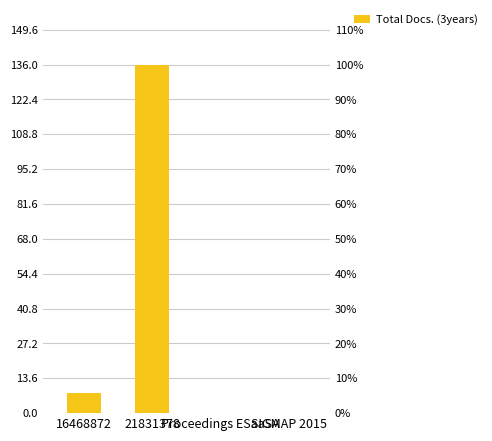

How many distinct data groups are displayed?

1